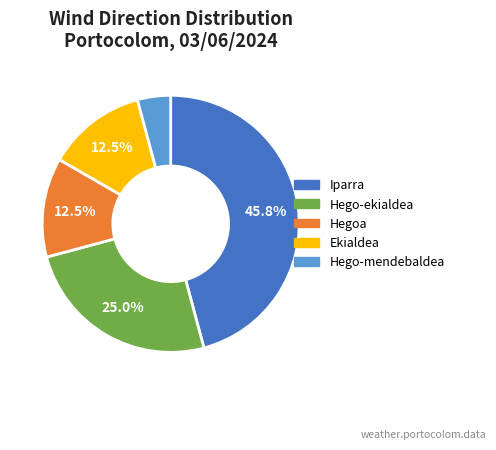

Which category has the smallest portion of the pie?

Hego-mendebaldea